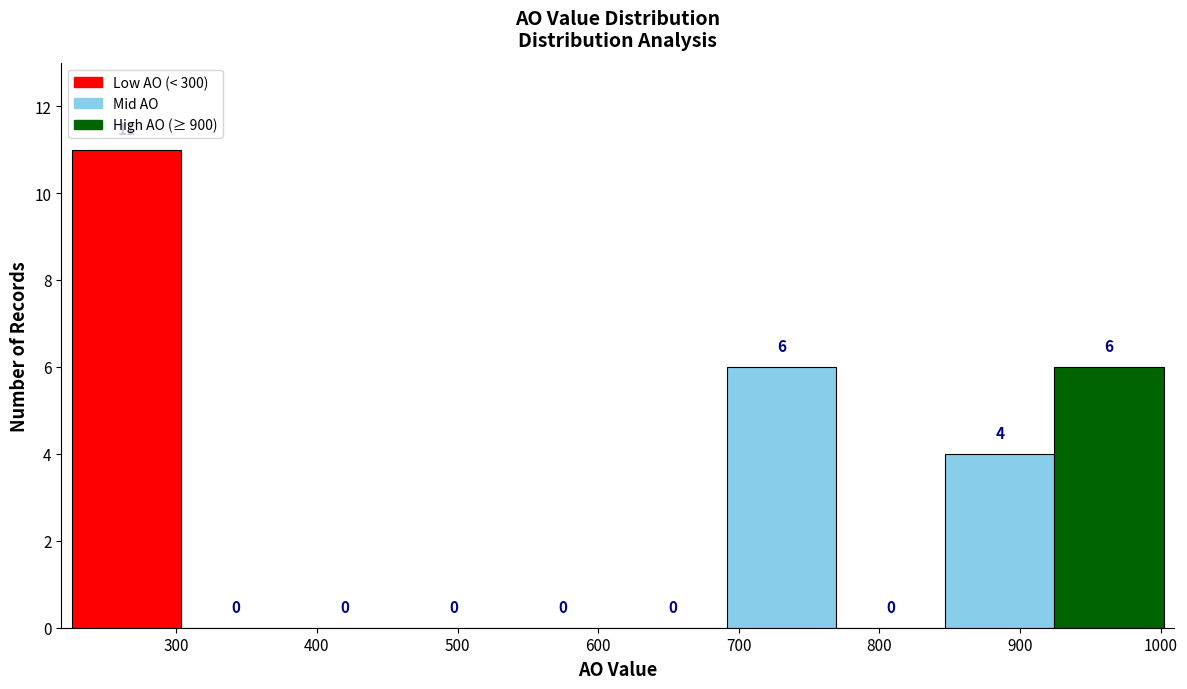

Over which range of the x-axis is the bar tallest?

230 to 300